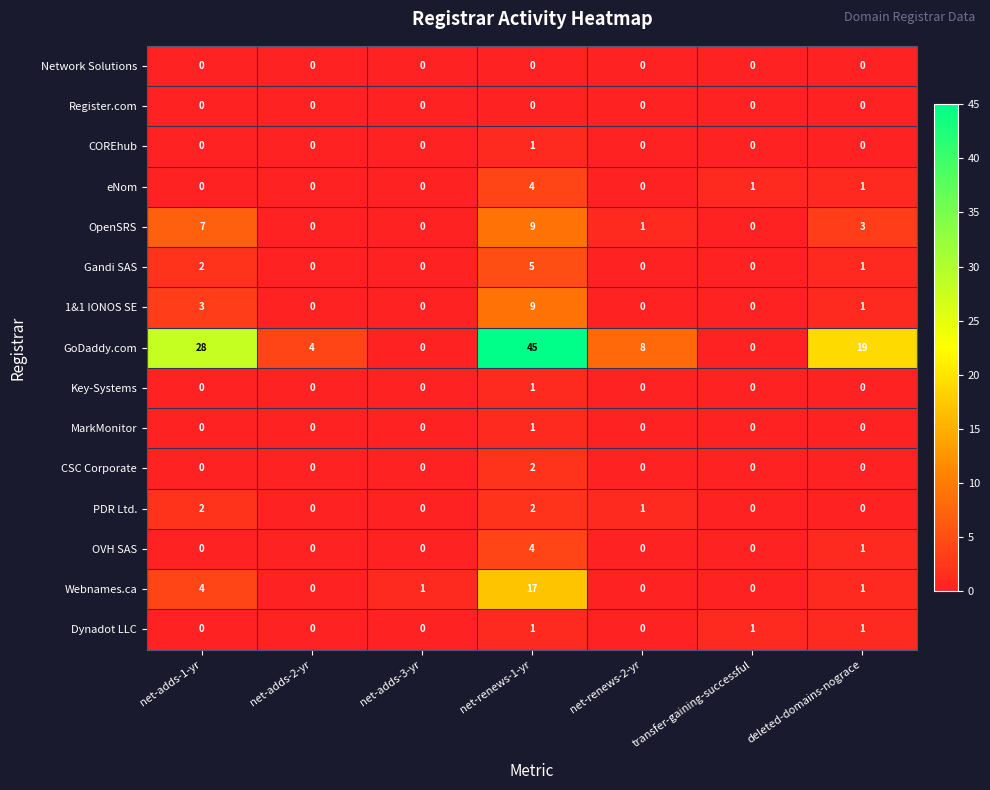

Which series has the widest spread of values?

GoDaddy.com